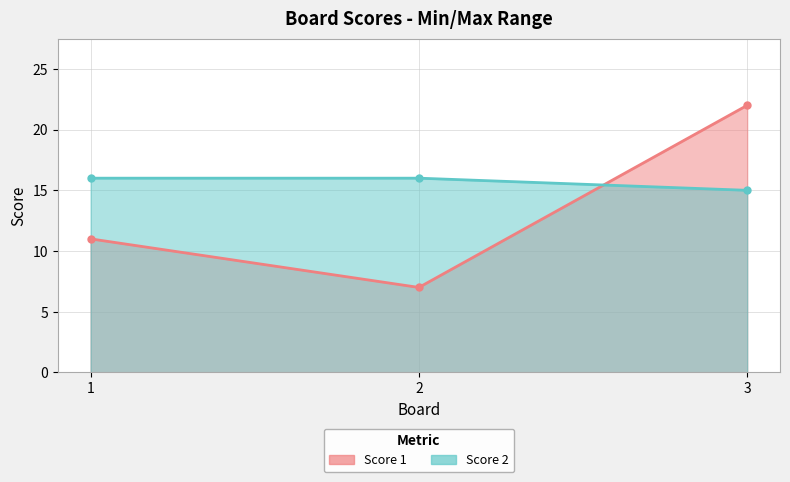

What is the average value of the Score 1 series?

13